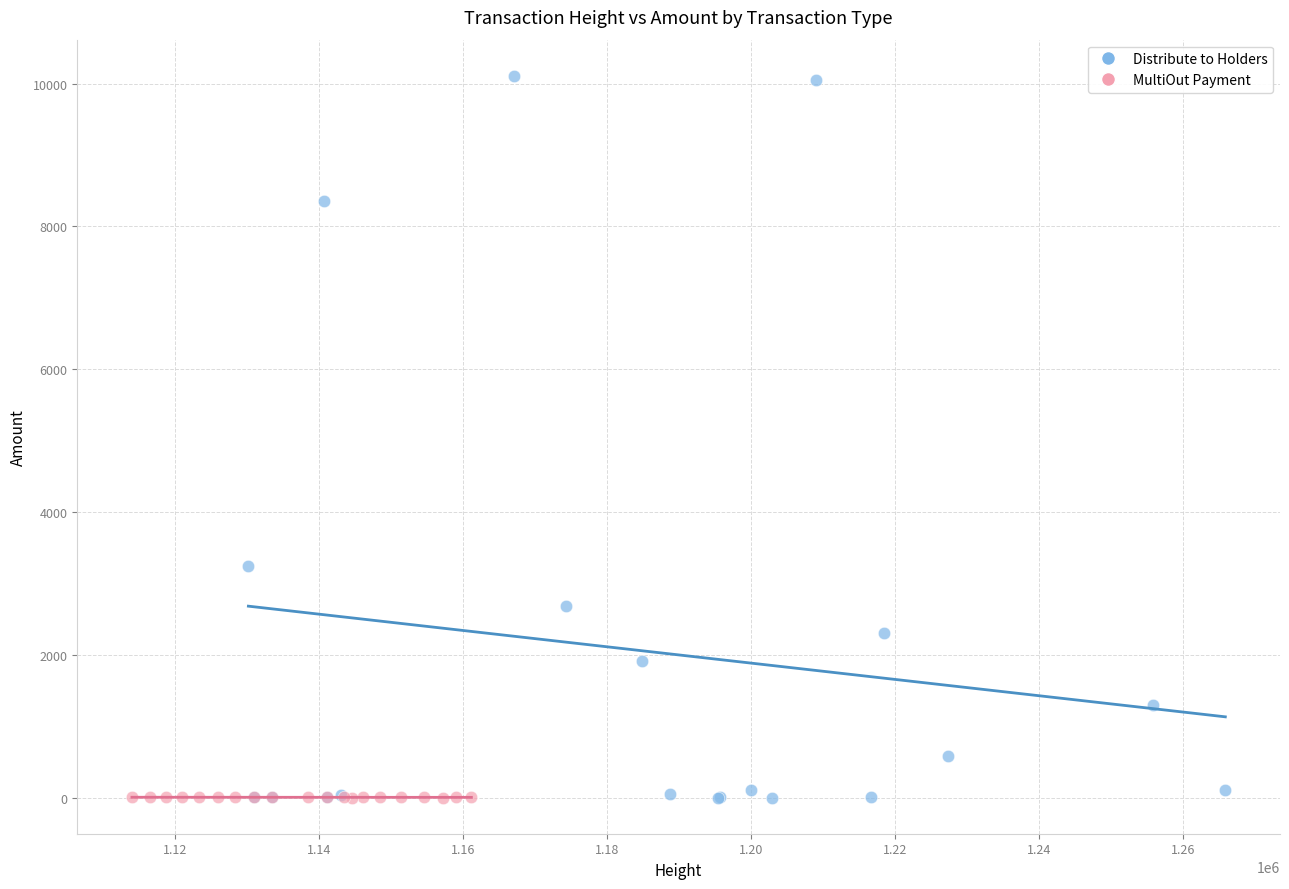

Which series has the widest spread of Y values?

Distribute to Holders